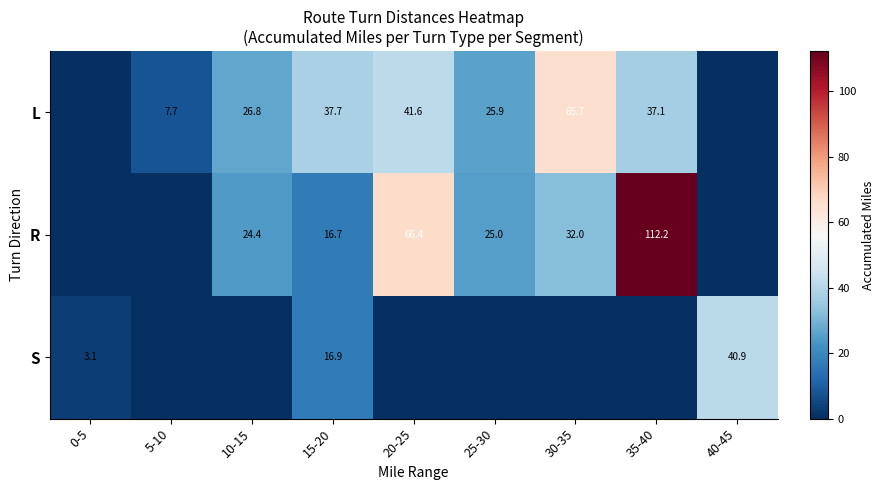

The value of R at 20-25 is 66.4. True or false?

True